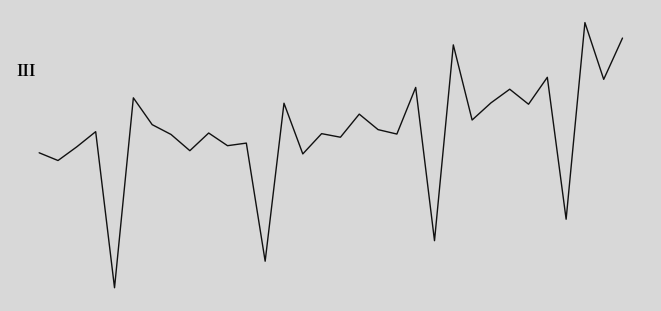

What is the average value?

-0.1